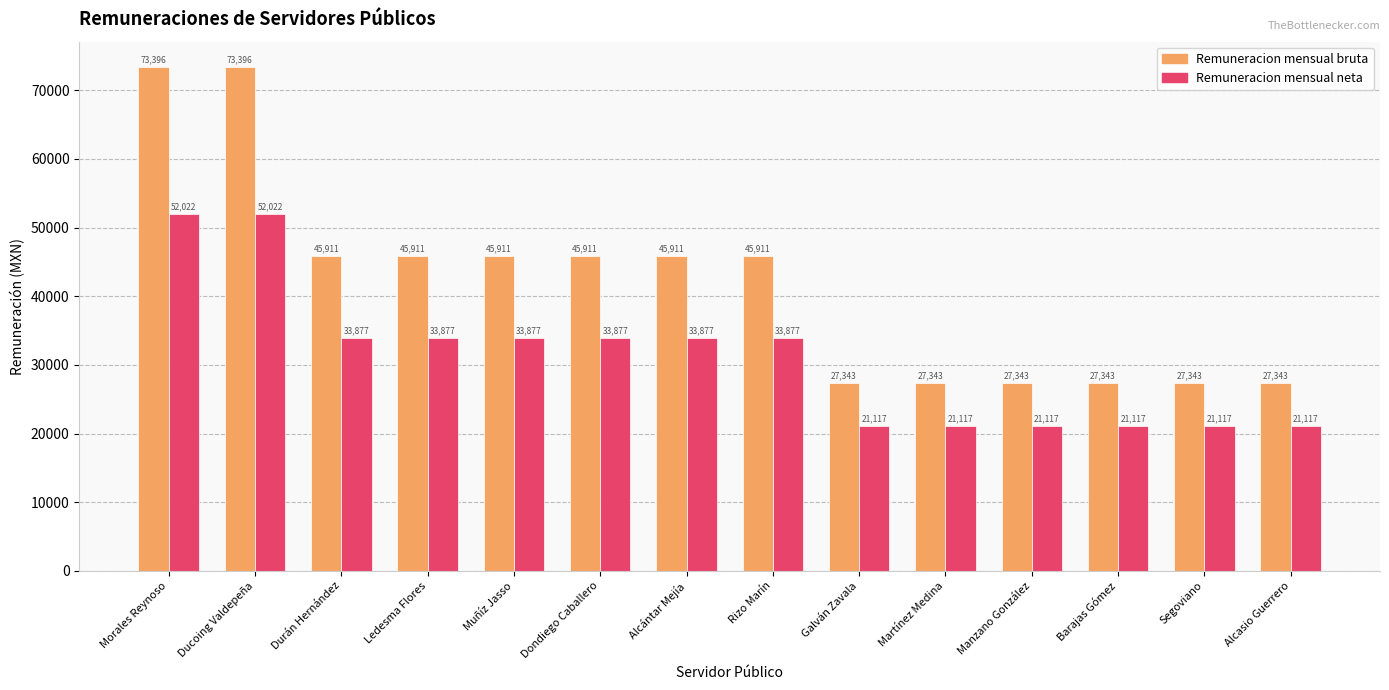

The Remuneracion mensual bruta series shows 73395.8 at Morales Reynoso. True or false?

True